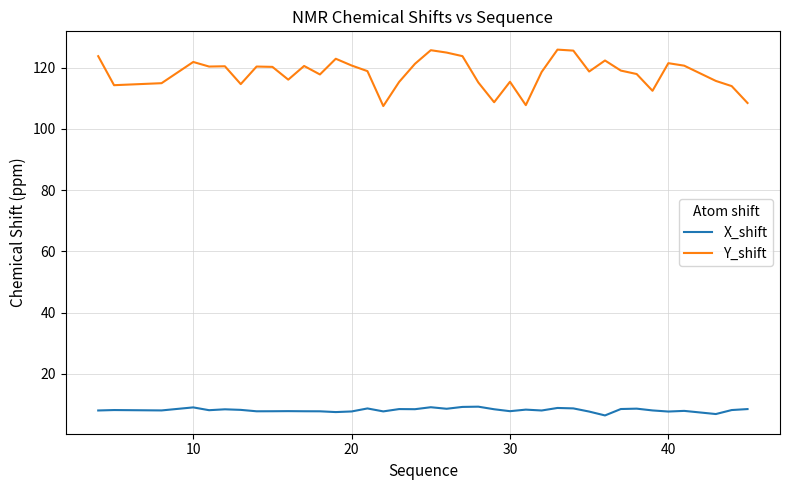

True or false: Y_shift and X_shift intersect in this chart.

False